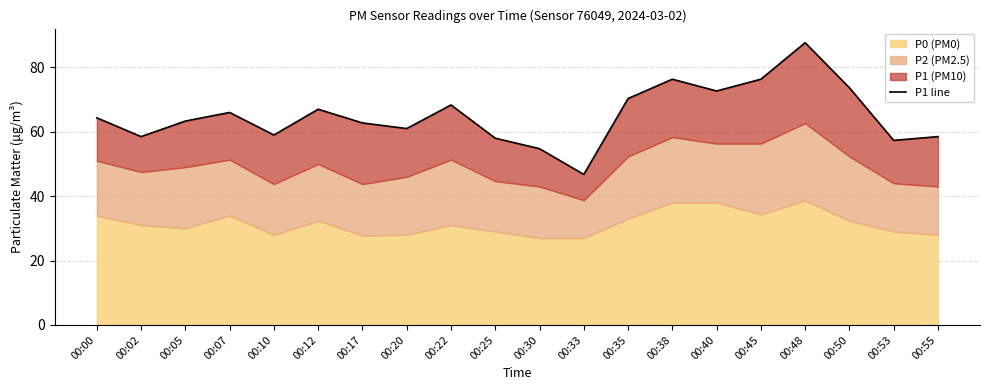

Which category has the lowest value across all series?

00:33